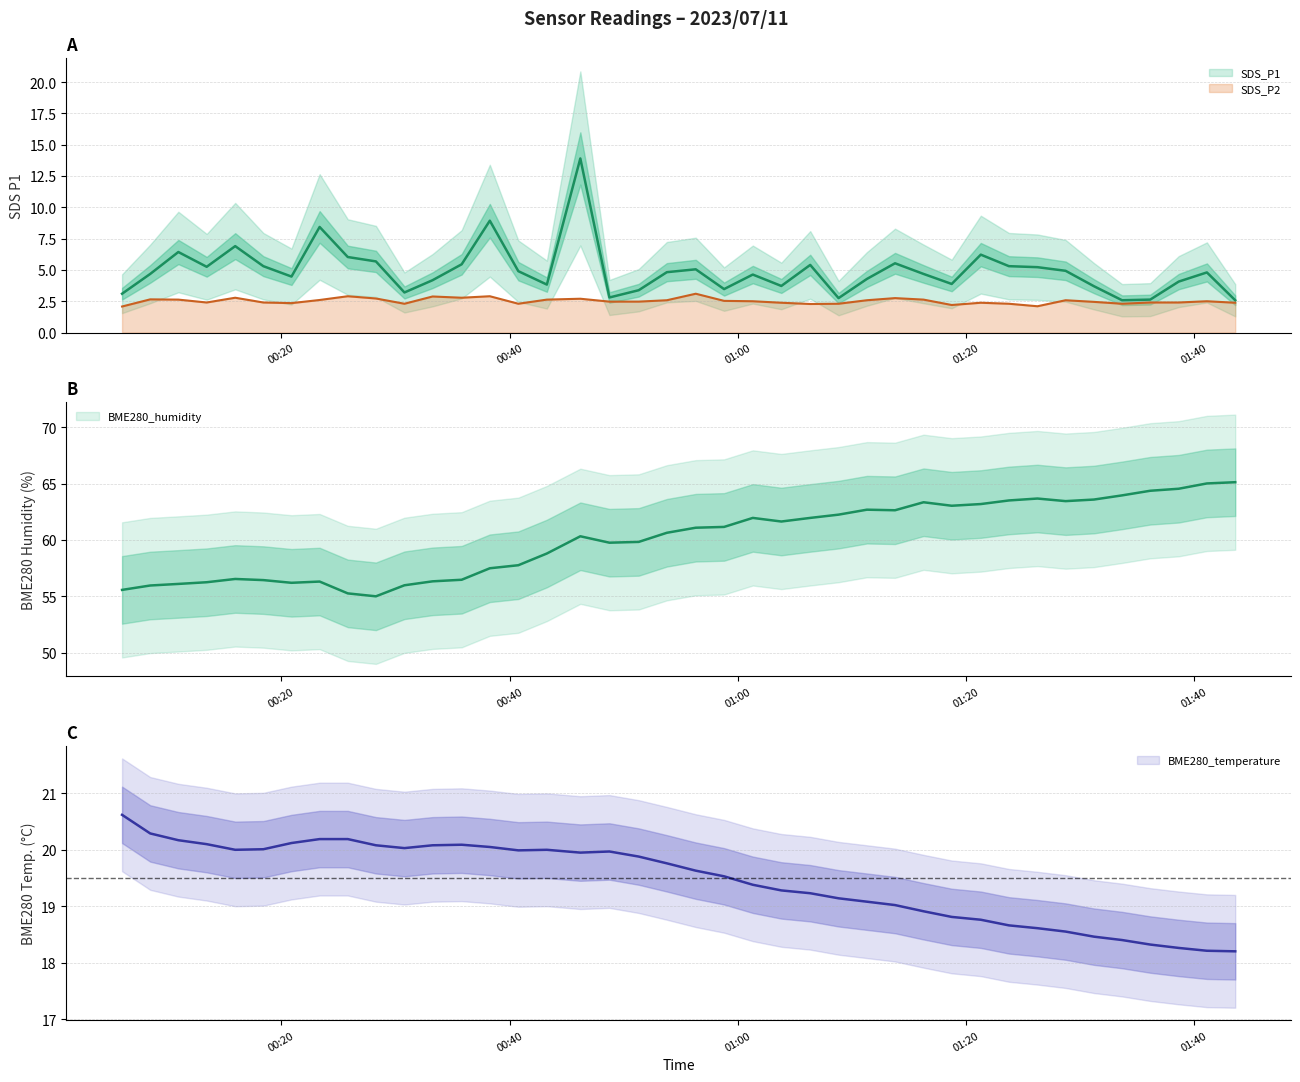

How many data points in SDS_P1 are less than 4?

13